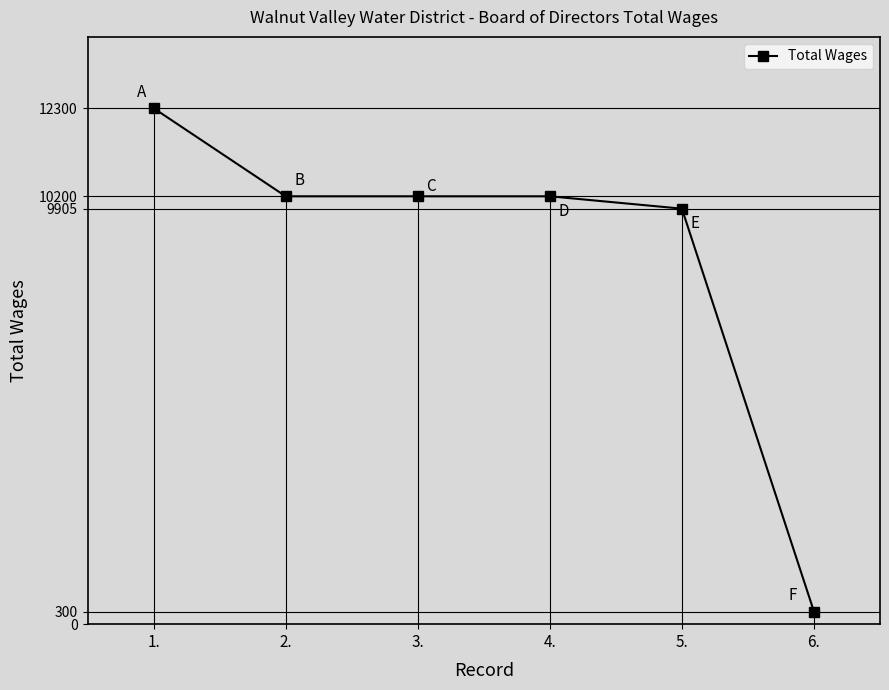

At which label is the value closest to 6300?

5.